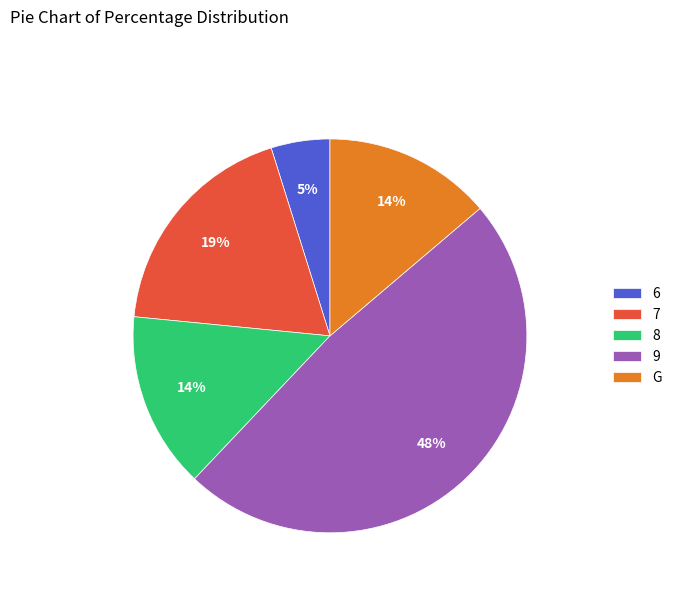

What percentage is the G slice, to the nearest percent?

14%